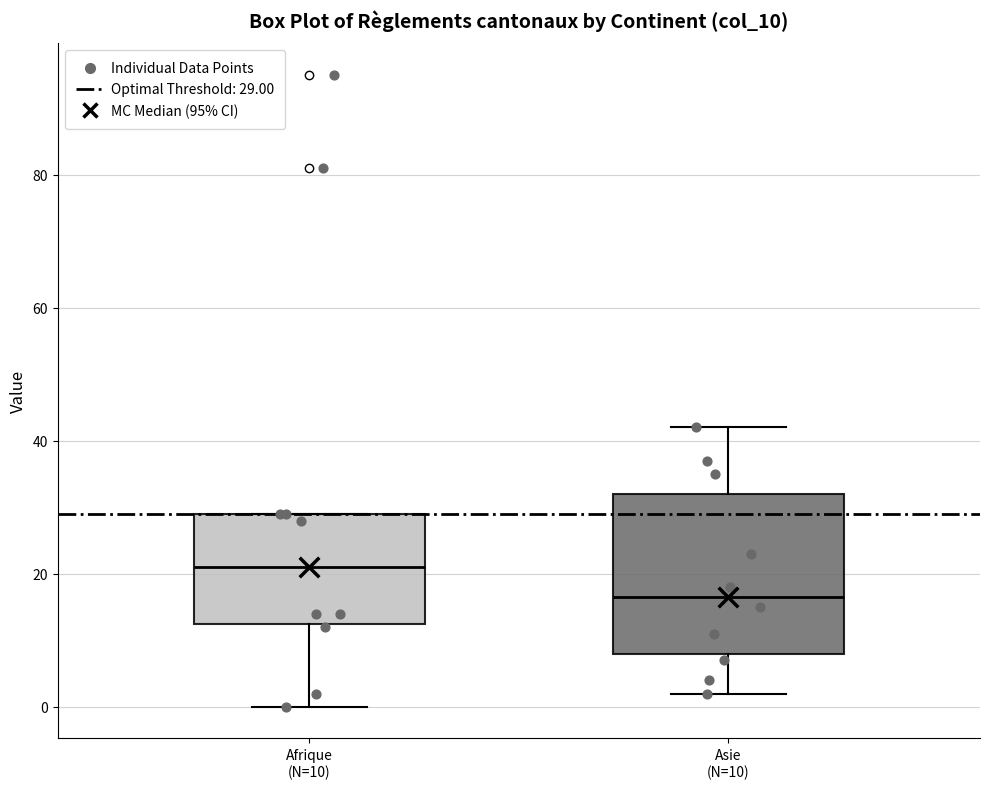

Reading left to right, transcribe this box plot: for each box, give where its median line is, the range the box spans, and where its two whiskers end, as read against the y-axis. The values are not printed on the chart, so give them approximately, as read against the axis.

Afrique (N=10): median 22, box 12 to 30, whiskers 0 to 30
Asie (N=10): median 16, box 8 to 32, whiskers 2 to 42